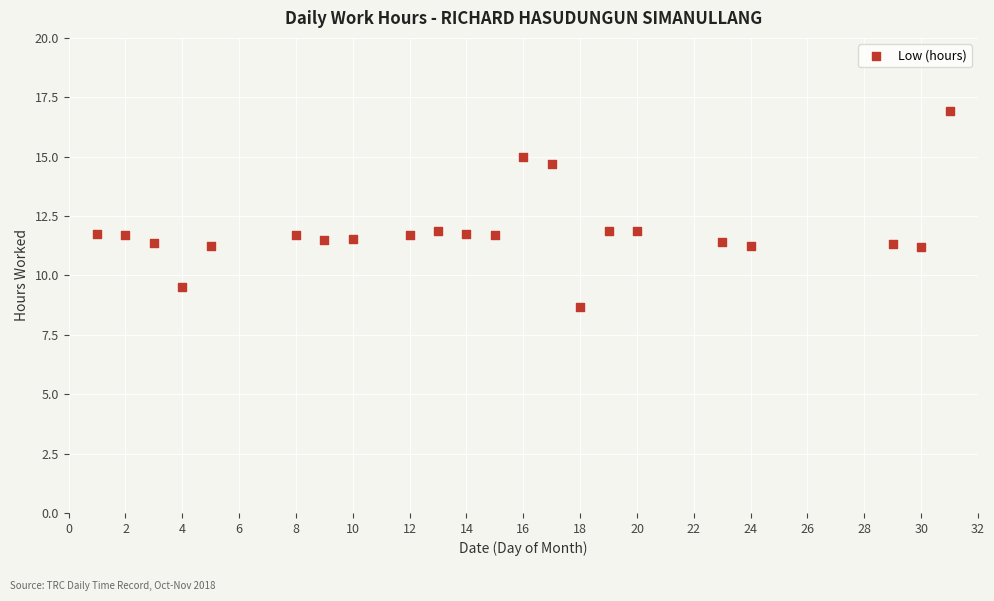

What is the range of X values (max minus min)?

30.0